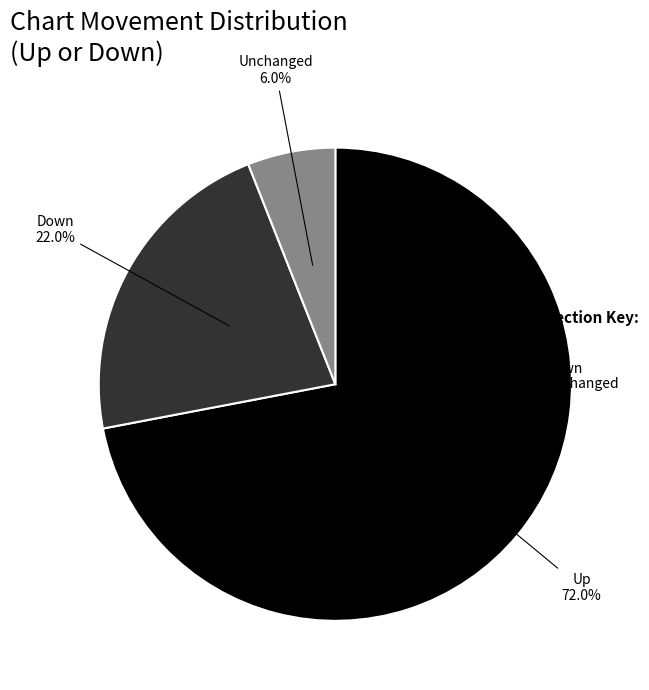

Is there a majority slice in this chart?

Yes